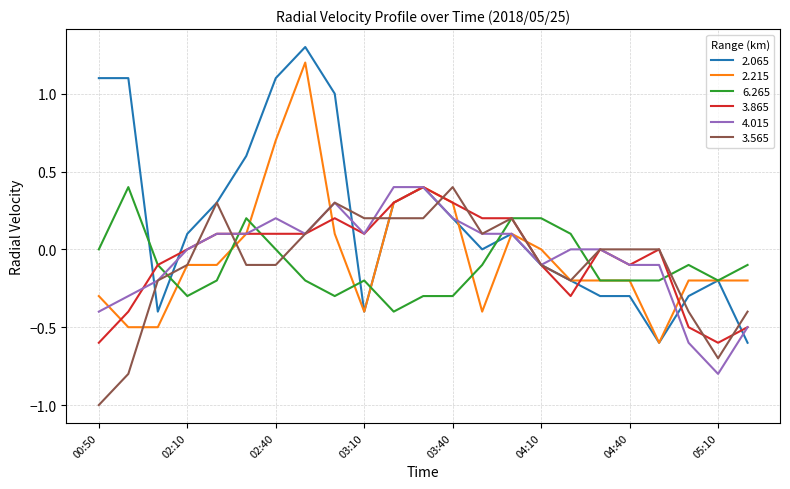

Which series has the largest range (max minus min)?

2.065